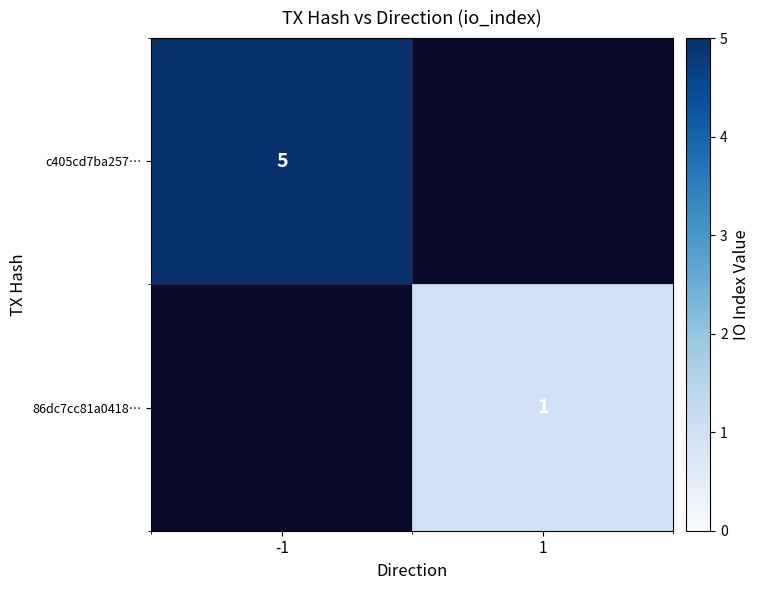

Is the value of c405cd7ba257… at -1 greater than the value of 86dc7cc81a0418… at 1?

Yes